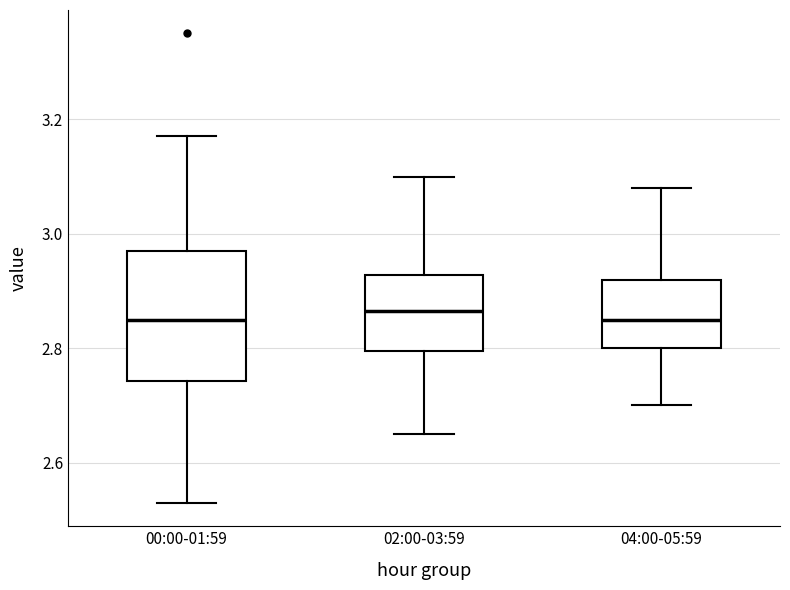

Comparing the boxes themselves (not the whiskers), which one is the tallest?

00:00-01:59